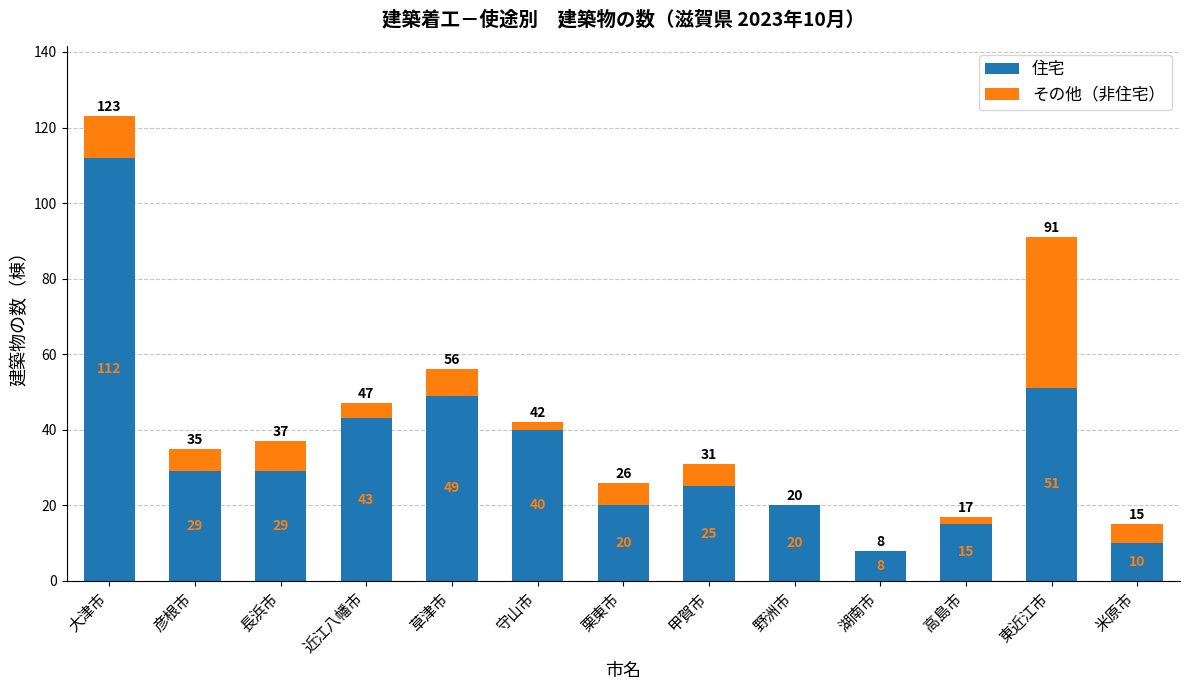

At which label does 住宅 reach its peak?

大津市